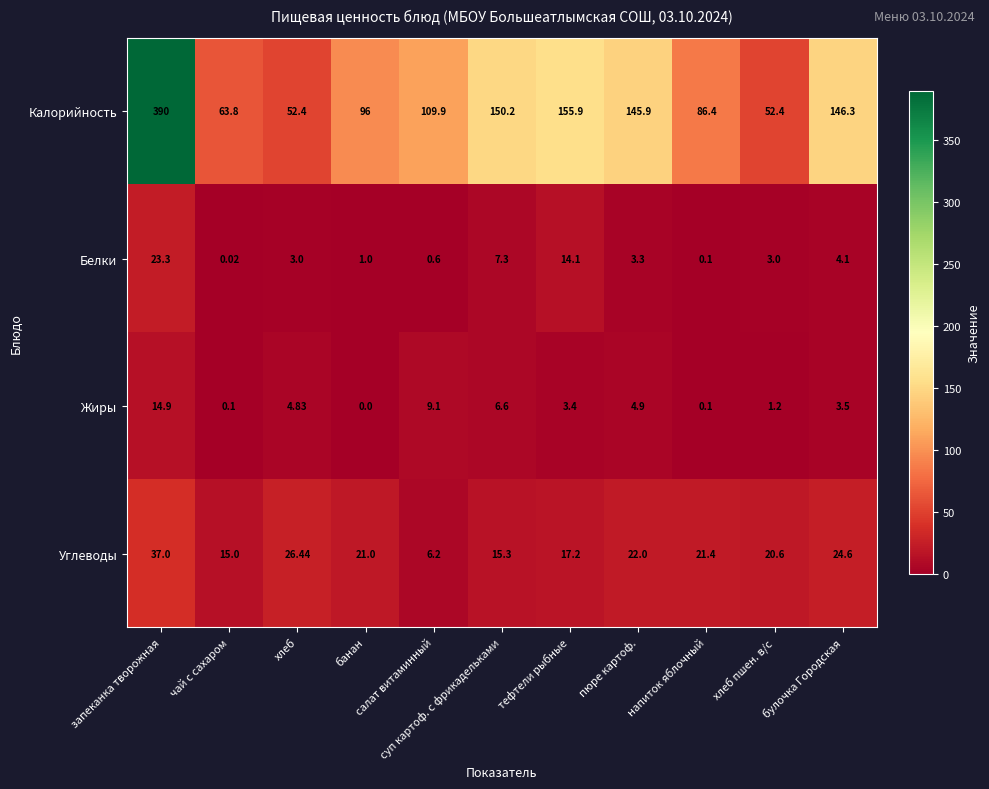

List the series in order of their peak value, lowest first.

Жиры, Белки, Углеводы, Калорийность